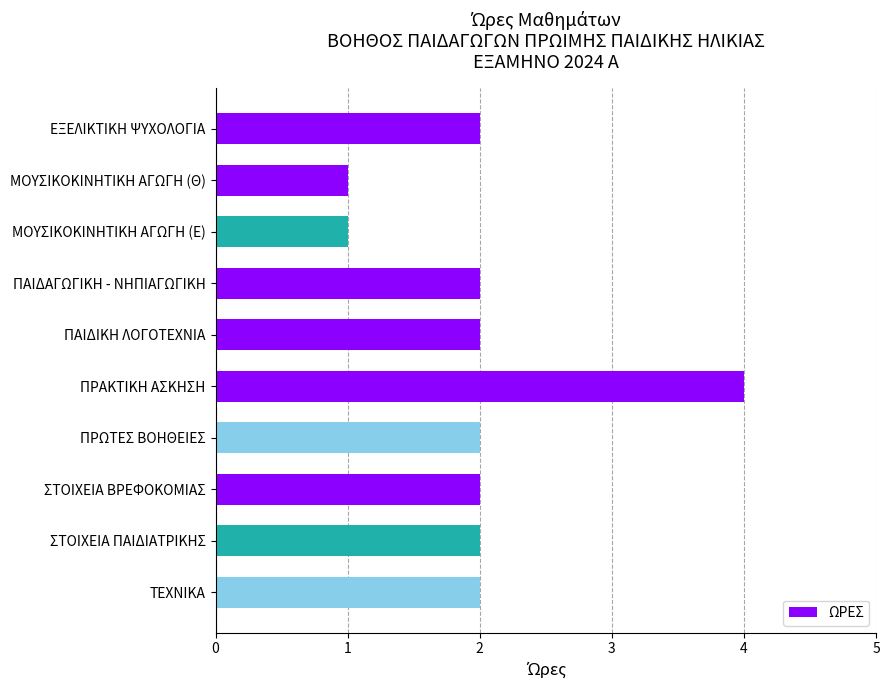

What is the difference between the maximum and minimum values?

3